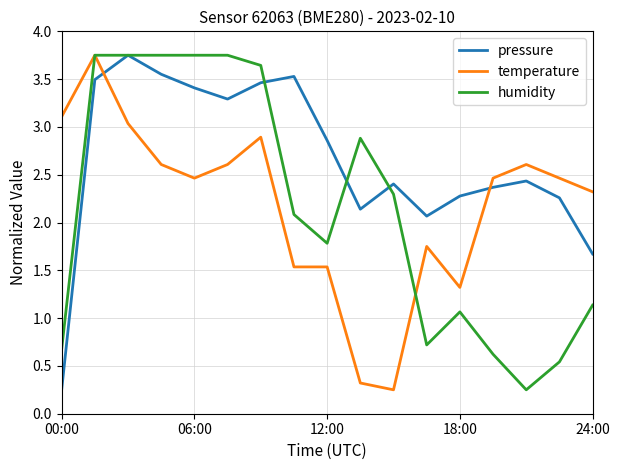

True or false: pressure and humidity intersect in this chart.

True